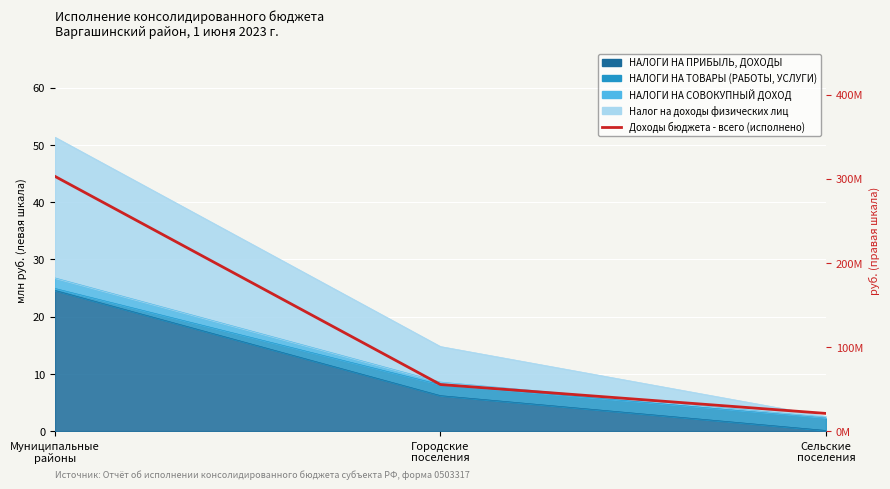

Is it true that the value at Городские
поселения is 55394777.2?

True